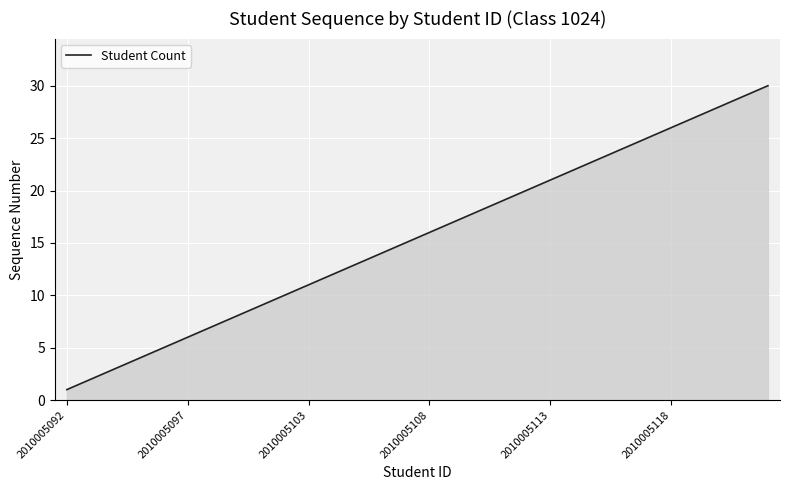

True or false: there are more than 2 points higher than both neighbors.

False